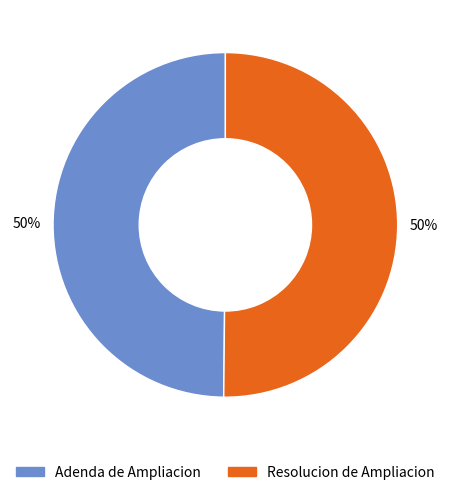

Approximately how many times larger is the value at Adenda de Ampliacion compared to Resolucion de Ampliacion?

1.0